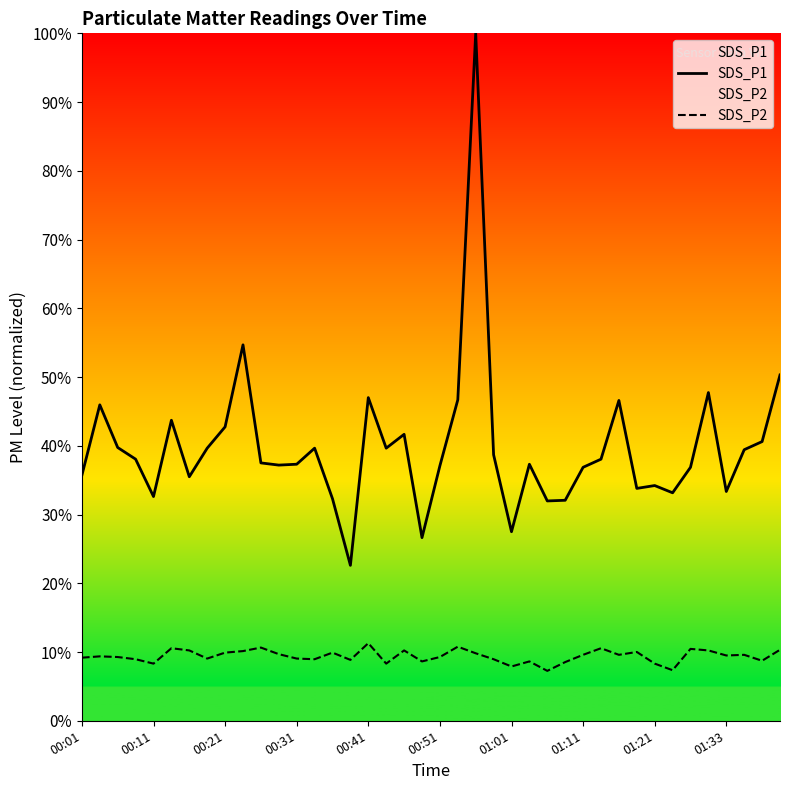

How many categories are shown in the chart?

40